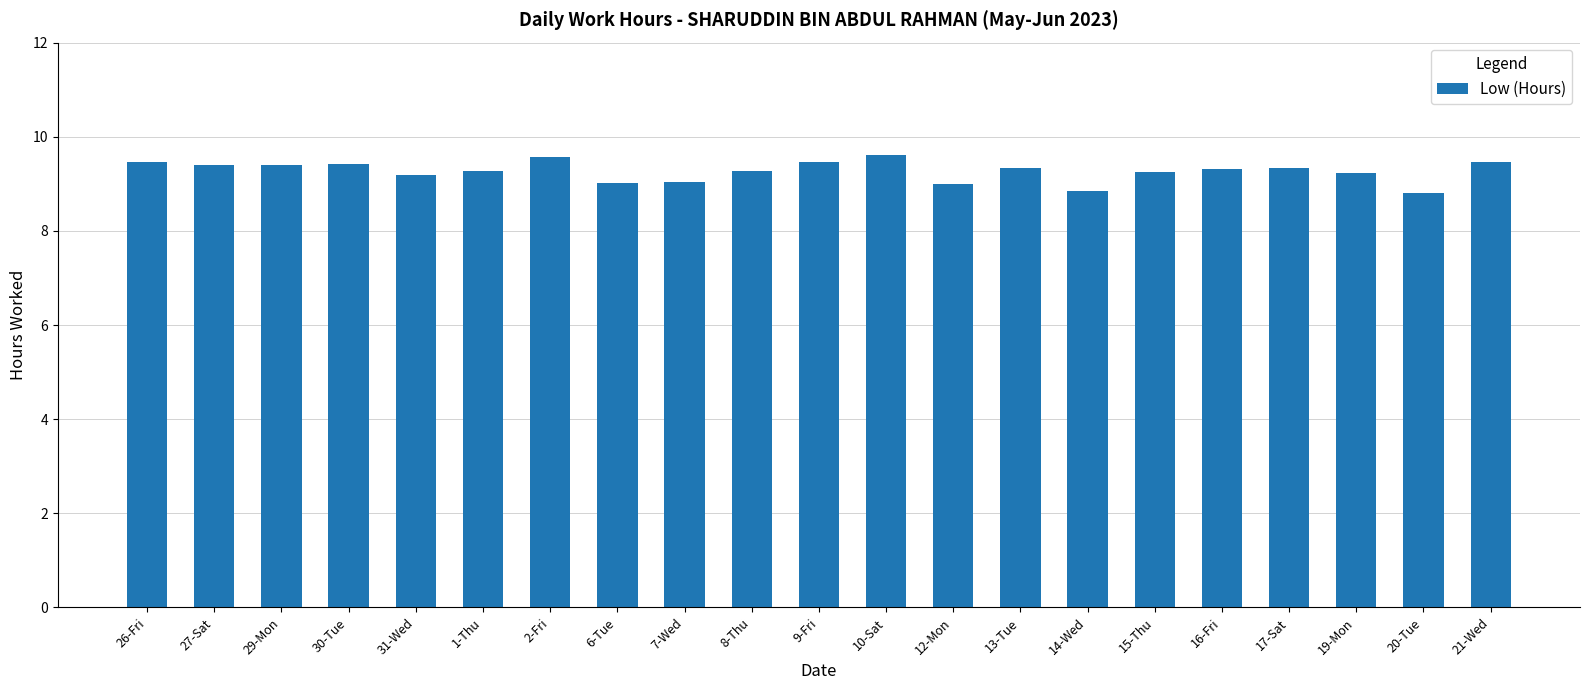

How many distinct data groups are displayed?

1